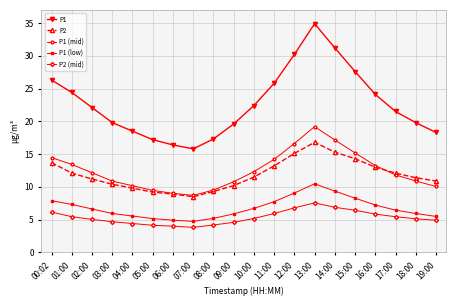

True or false: P1 has a value of 58.1 at 13:00.

False